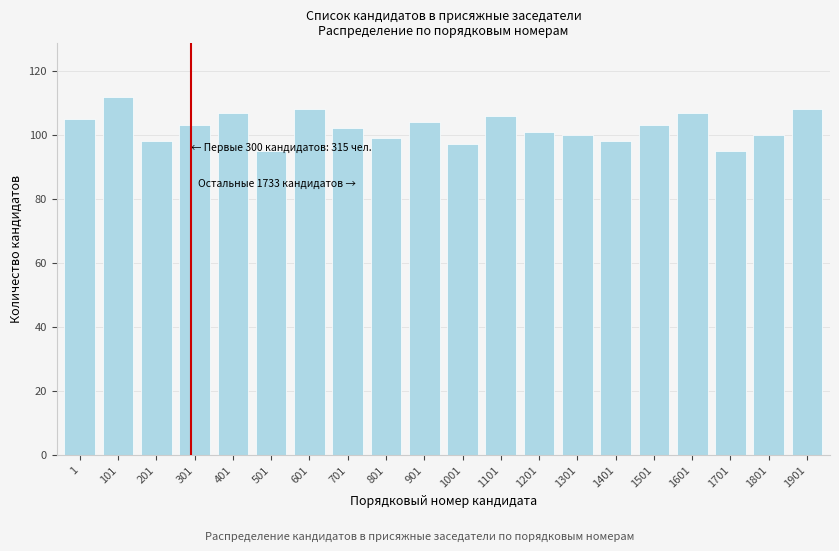

Reading left to right, what are all the values shown in this chart?

1=105	101=112	201=98	301=103	401=107	501=95	601=108	701=102	801=99	901=104	1001=97	1101=106	1201=101	1301=100	1401=98	1501=103	1601=107	1701=95	1801=100	1901=108